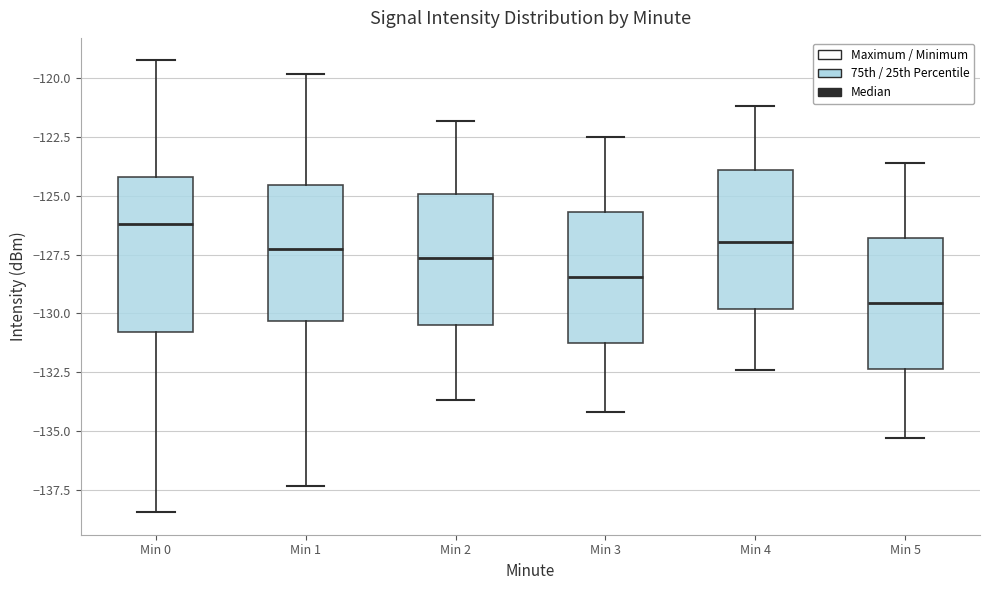

Reading left to right, transcribe this box plot: for each box, give where its median line is, the range the box spans, and where its two whiskers end, as read against the y-axis. The values are not printed on the chart, so give them approximately, as read against the axis.

Min 0: median -126.0, box -131.0 to -124.0, whiskers -138.5 to -119.0
Min 1: median -127.0, box -130.5 to -124.5, whiskers -137.5 to -120.0
Min 2: median -127.5, box -130.5 to -125.0, whiskers -133.5 to -122.0
Min 3: median -128.5, box -131.5 to -125.5, whiskers -134.0 to -122.5
Min 4: median -127.0, box -130.0 to -124.0, whiskers -132.5 to -121.0
Min 5: median -129.5, box -132.5 to -127.0, whiskers -135.5 to -123.5